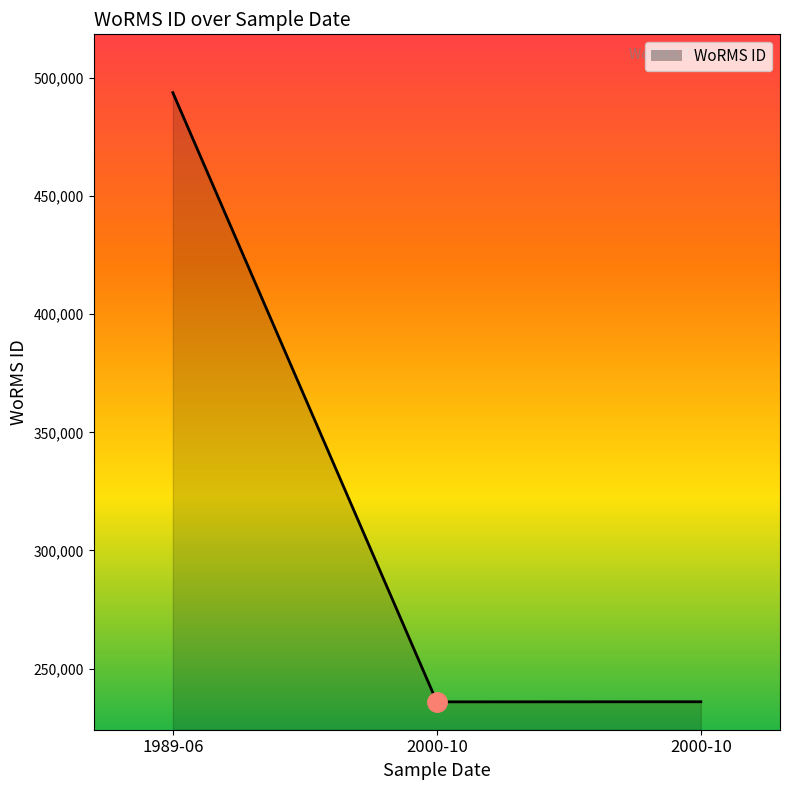

What is the difference between the maximum and minimum values?

257898